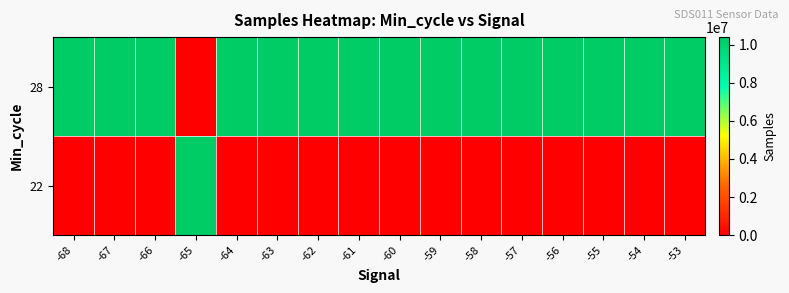

Which series has the largest range (max minus min)?

28